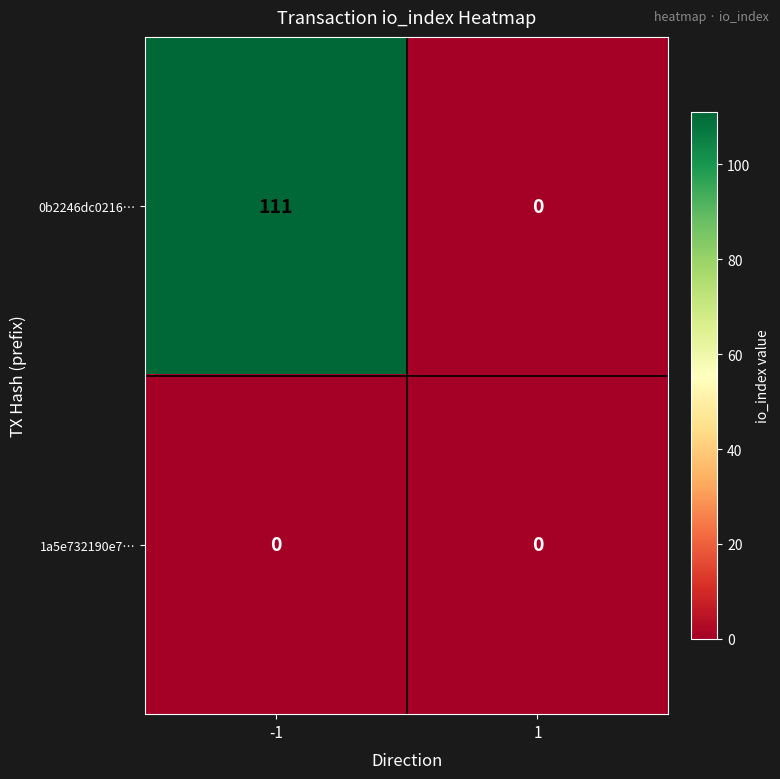

Which series has the largest total across all categories?

0b2246dc0216…